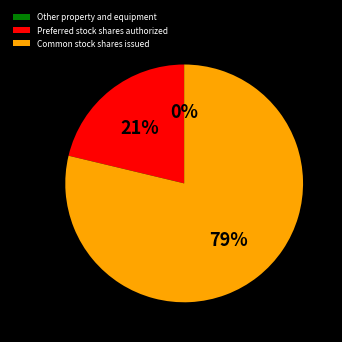

Is there a majority slice in this chart?

Yes